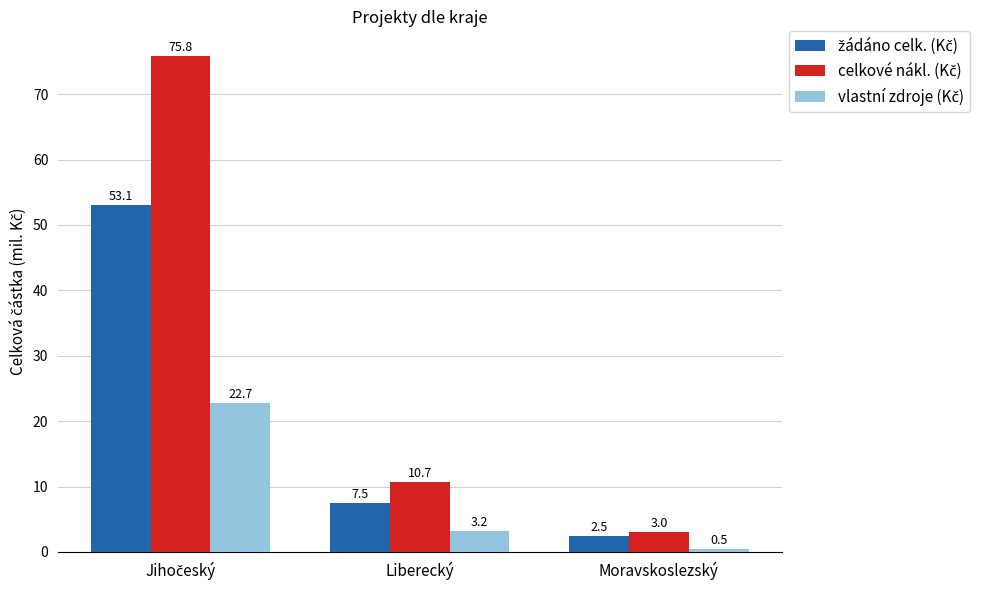

How many distinct data groups are displayed?

3